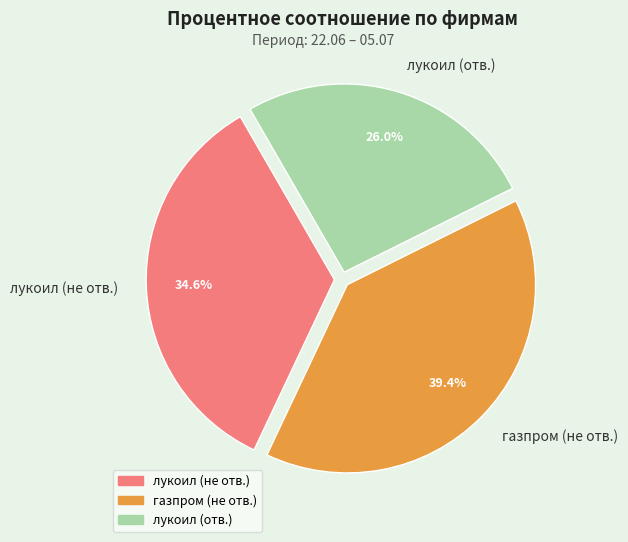

Which category has the smallest portion of the pie?

лукоил (отв.)